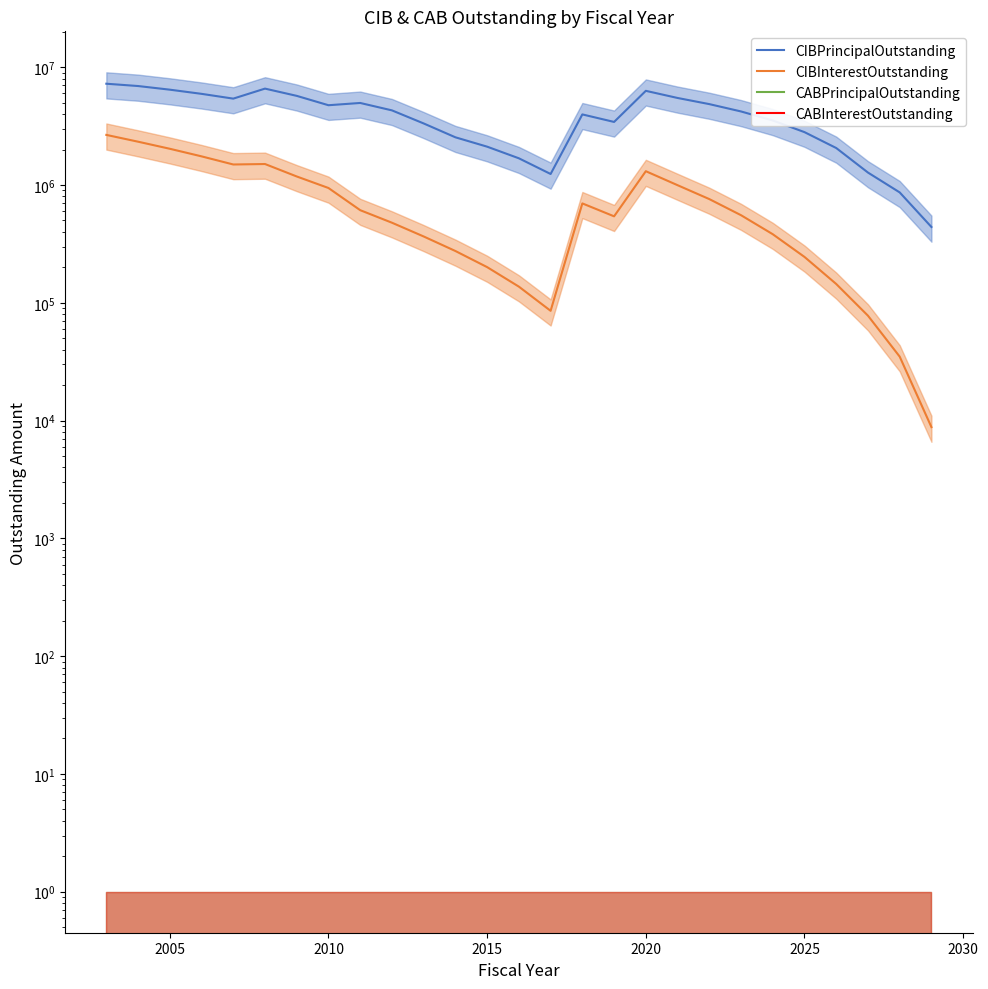

Where is CIBInterestOutstanding nearest to the value 1335638?

2020